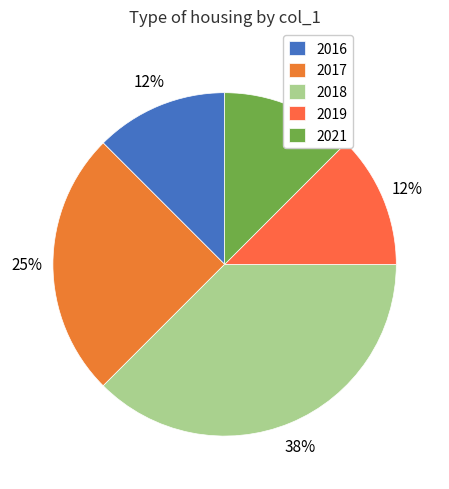

How many segments does this pie chart have?

5